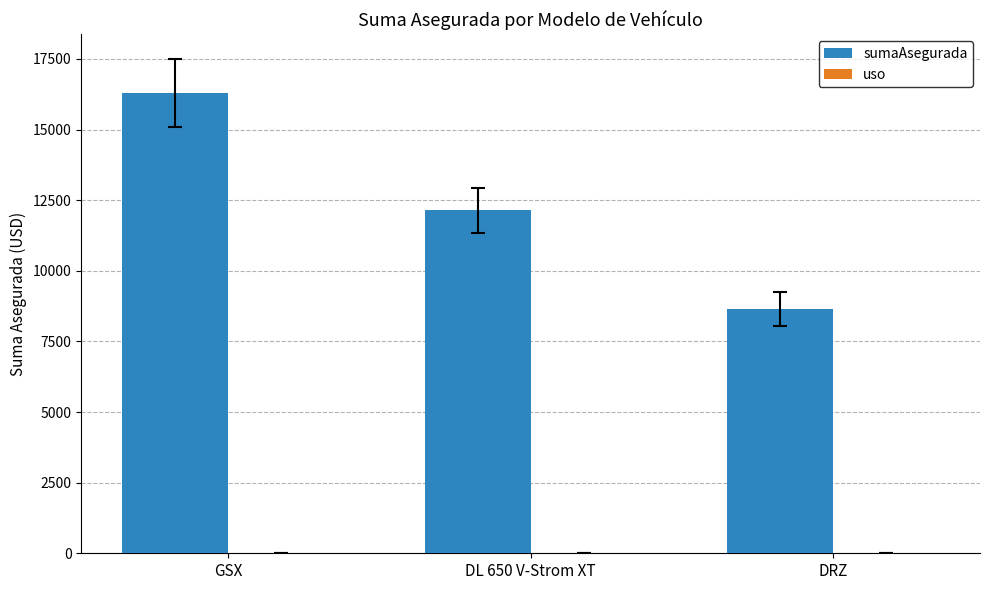

The sumaAsegurada series shows 20606.3 at DL 650 V-Strom XT. True or false?

False